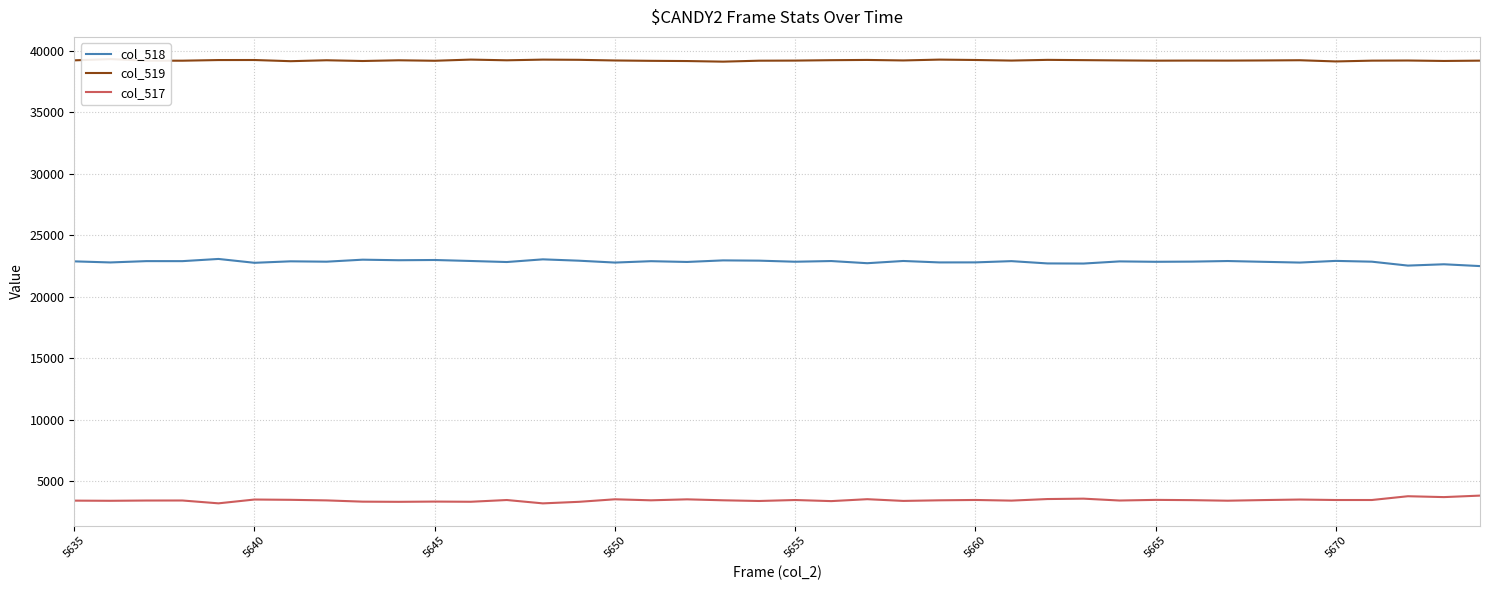

In col_517, how many points are higher than both neighbors (excluding endpoints)?

13